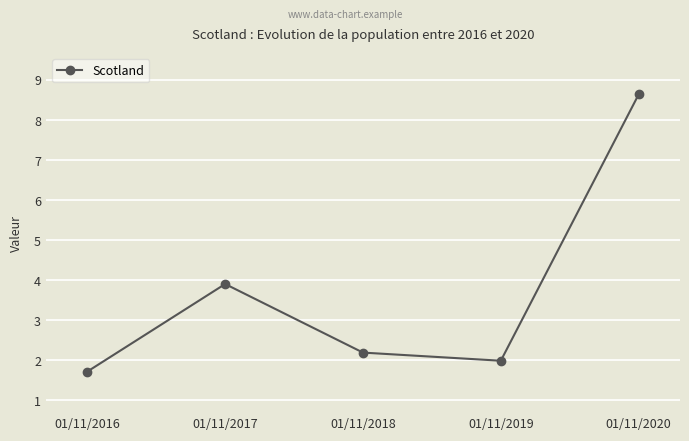

Reading right to left, what are all the values shown in this chart?

01/11/2020=8.6	01/11/2019=2.0	01/11/2018=2.2	01/11/2017=3.9	01/11/2016=1.7